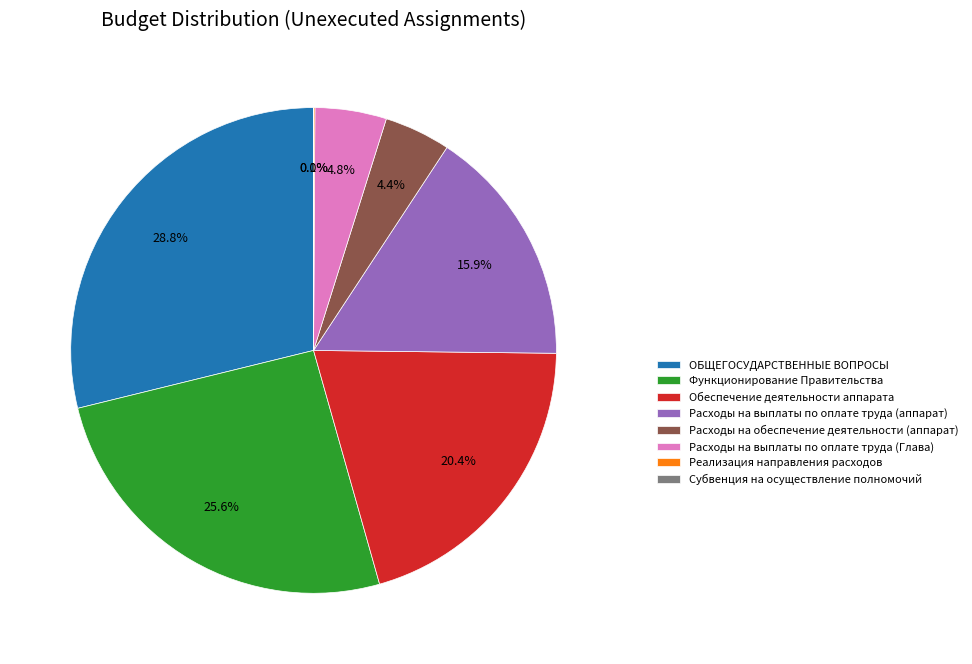

Is there a majority slice in this chart?

No